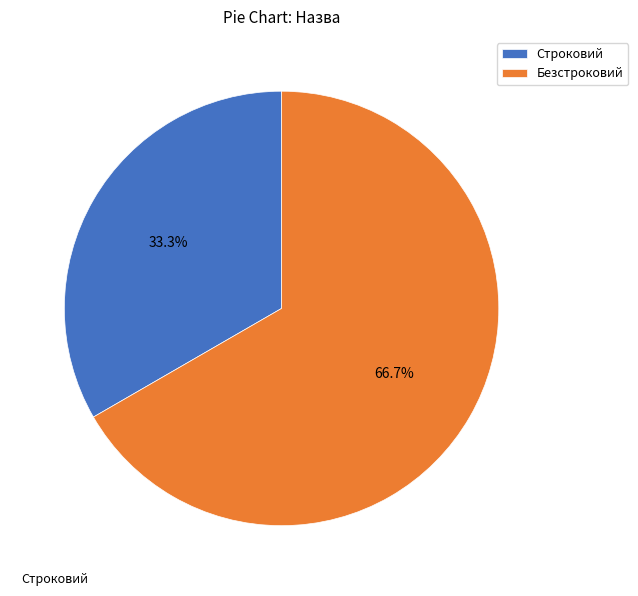

Is it true that Безстроковий is 57% of the pie?

False